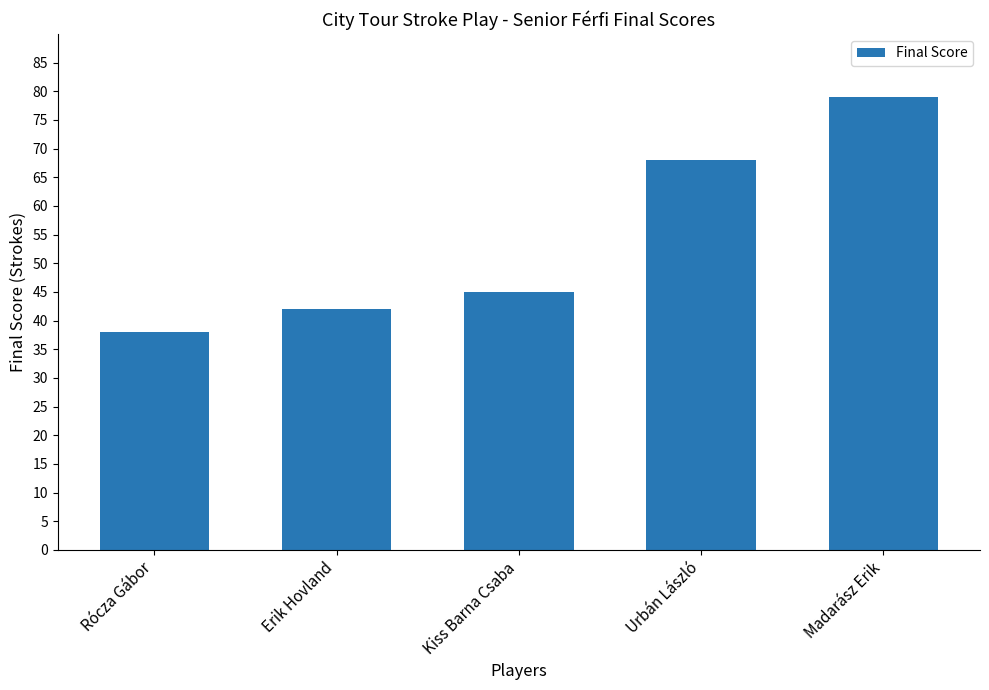

What is the sum of the values at Urbán László and Erik Hovland?

110